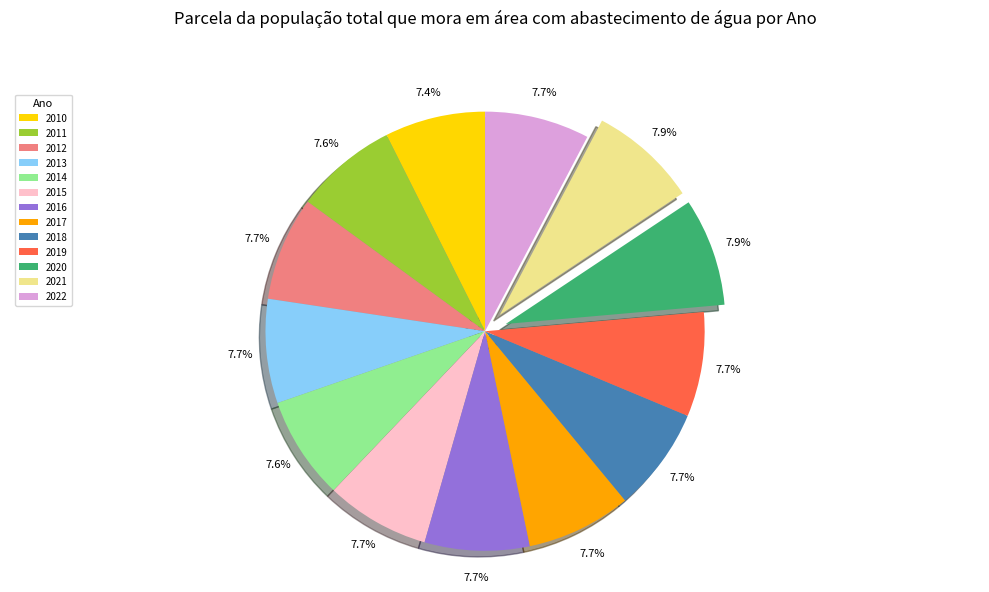

Is the sum of 2018 and 2010 greater than half?

No